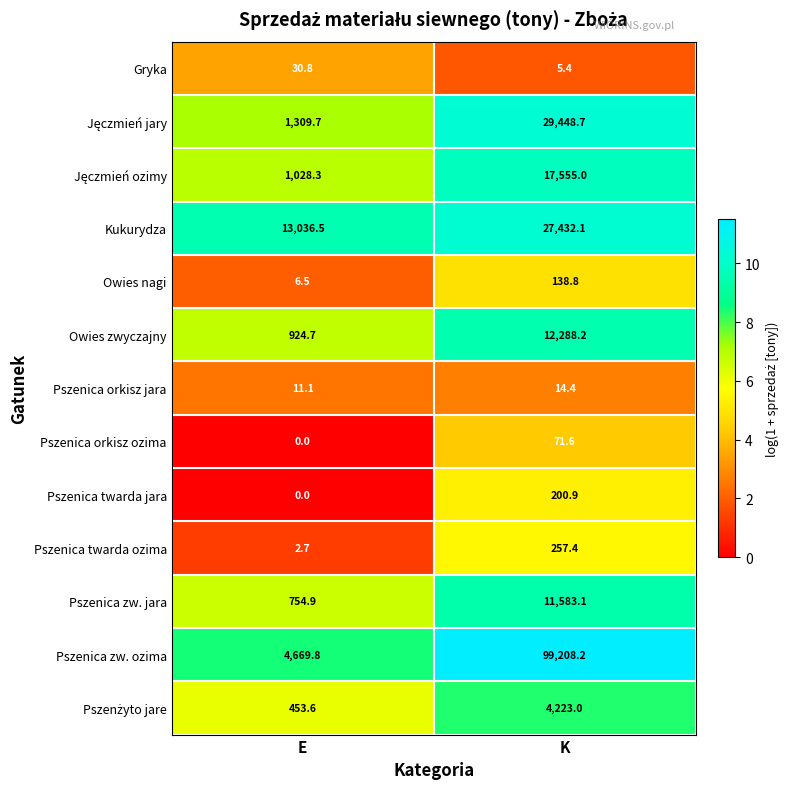

Where is Gryka nearest to the value 18?

K